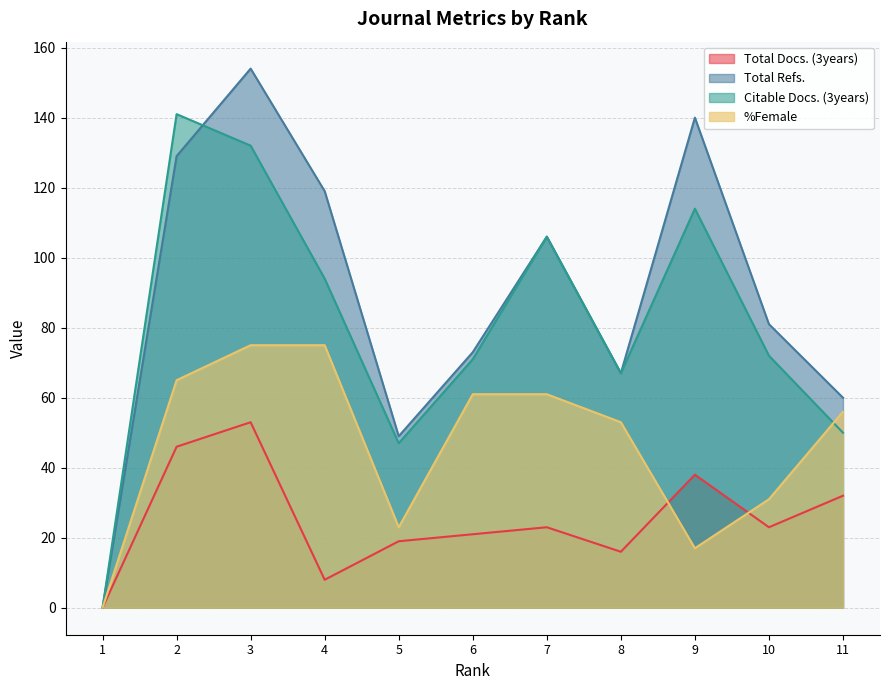

How many lines are shown in the chart?

4